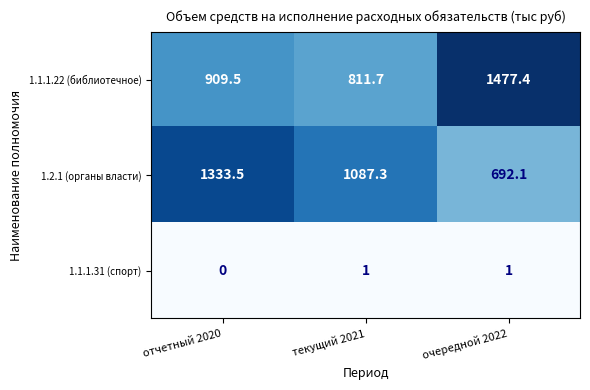

Which series has the widest spread of values?

1.1.1.22 (библиотечное)